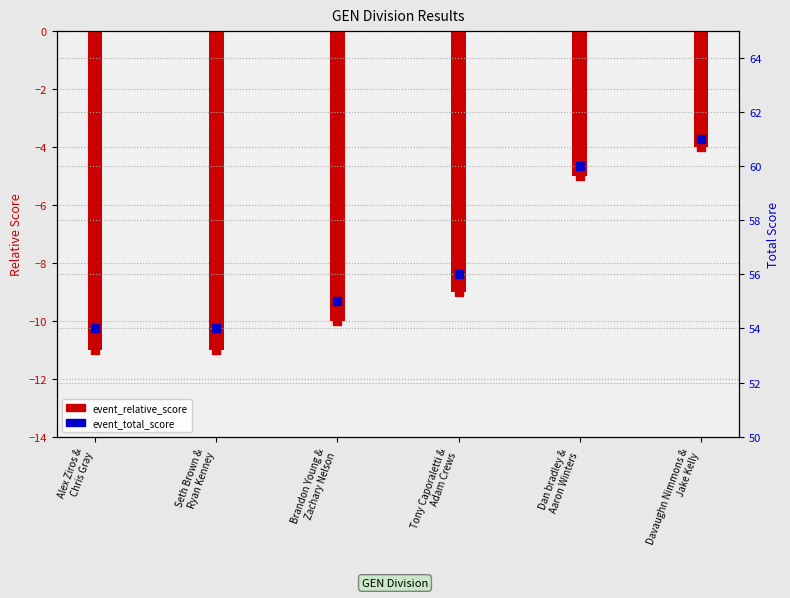

Which series has the largest total across all categories?

event_total_score